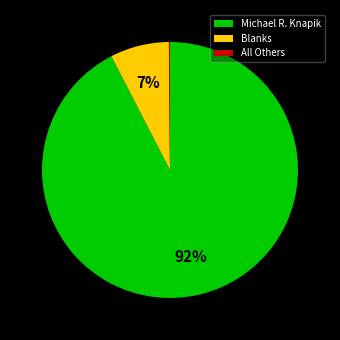

To the nearest percent, what is the combined percentage of Blanks and Michael R. Knapik?

100%